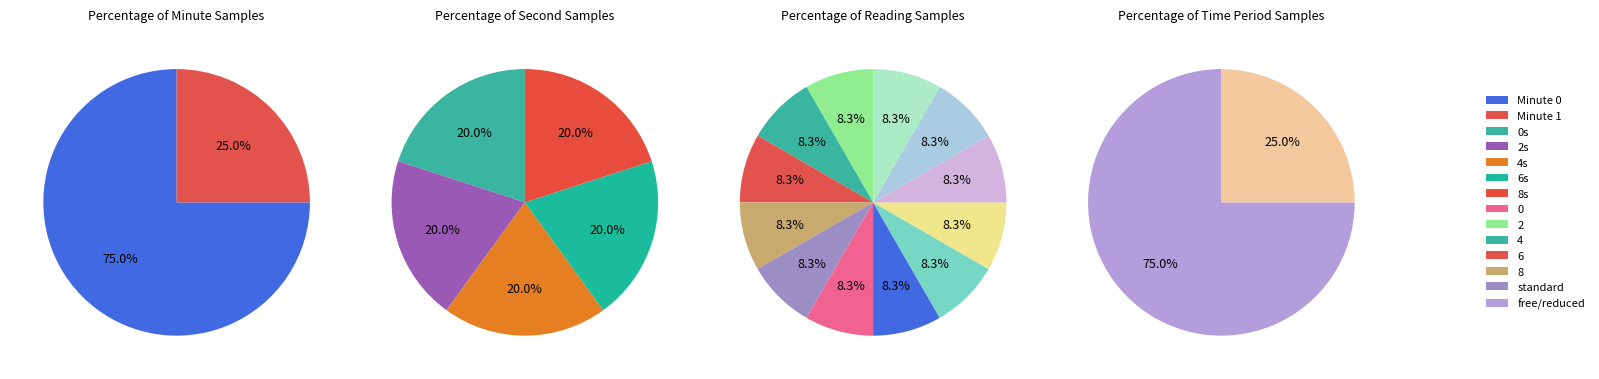

Rank the categories by value from highest to lowest.

Minute 0, Minute 1